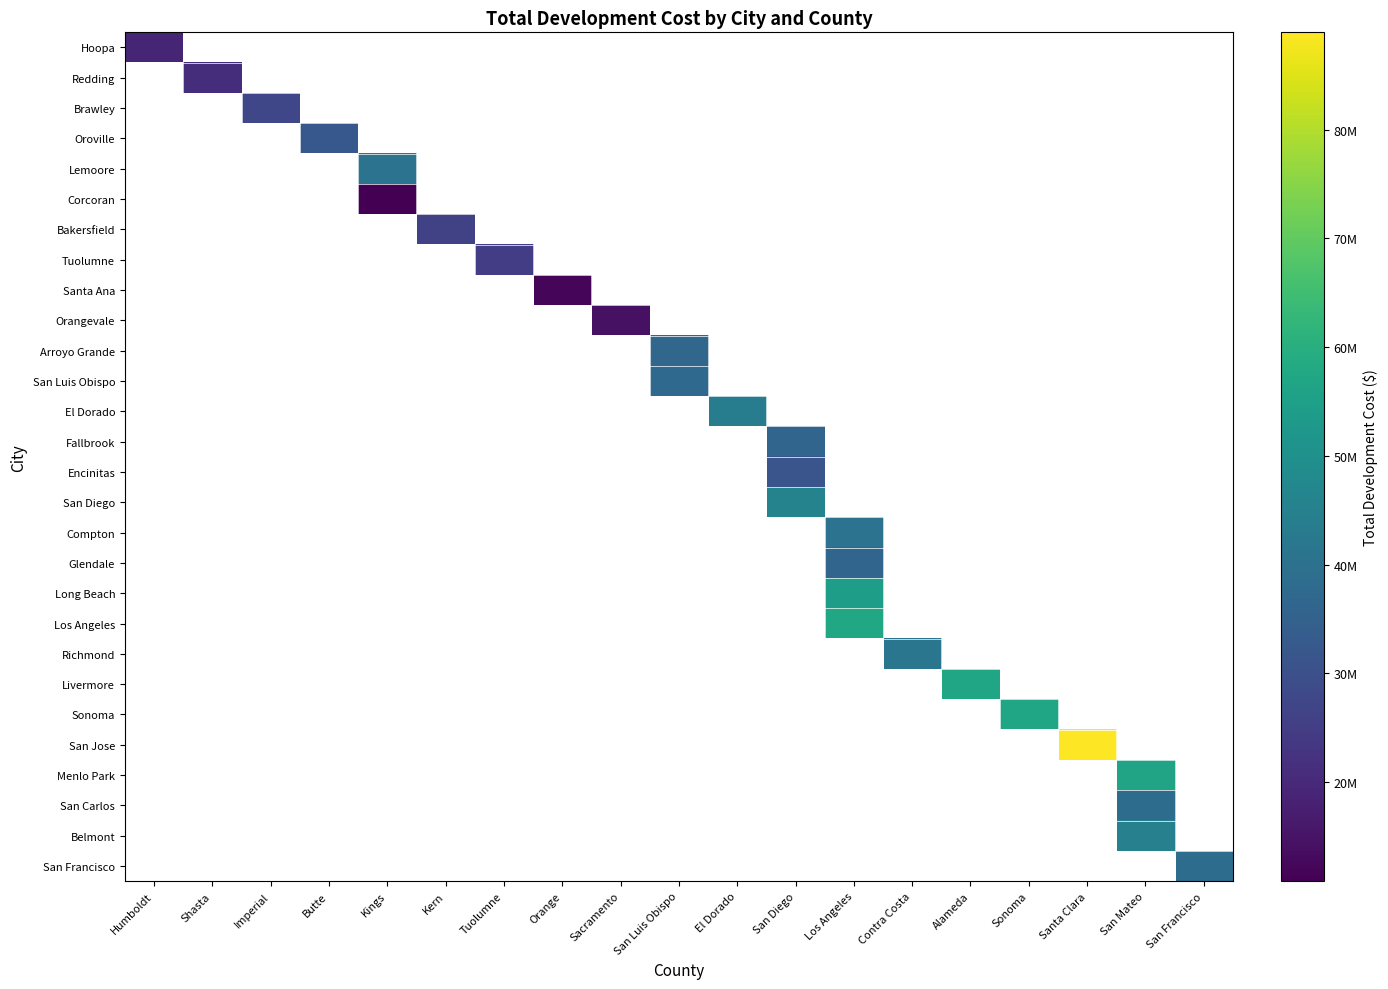

How many values in Tuolumne are above zero?

1